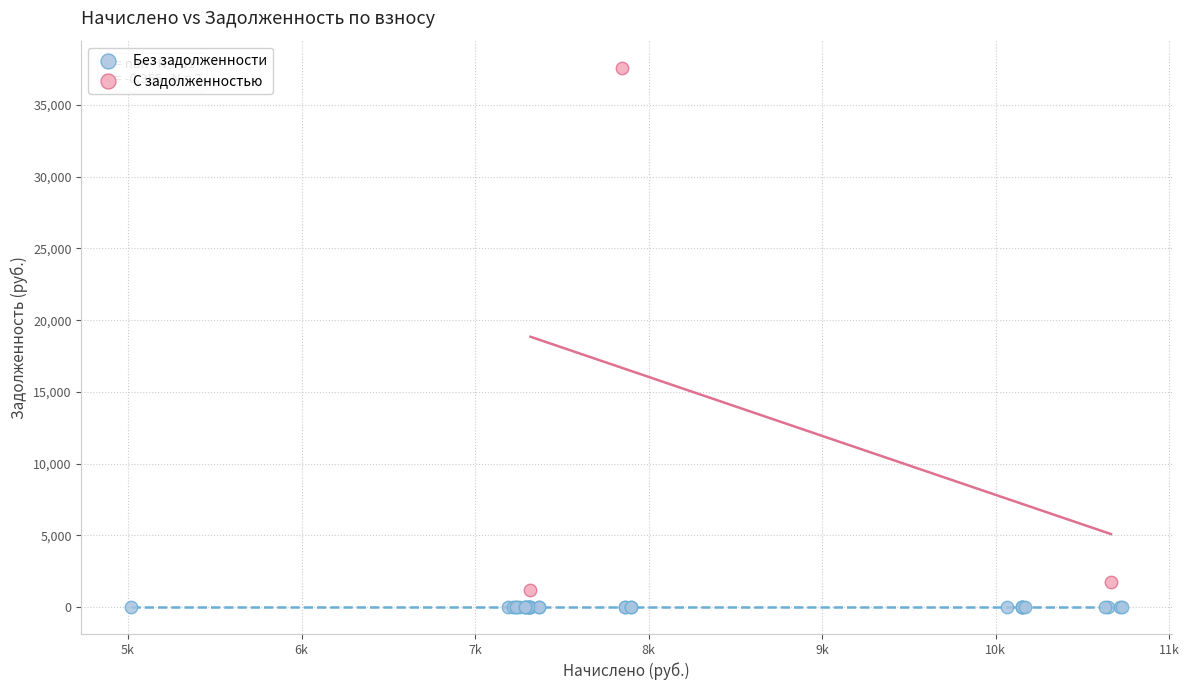

What are all the series names shown in the legend?

Без задолженности, С задолженностью